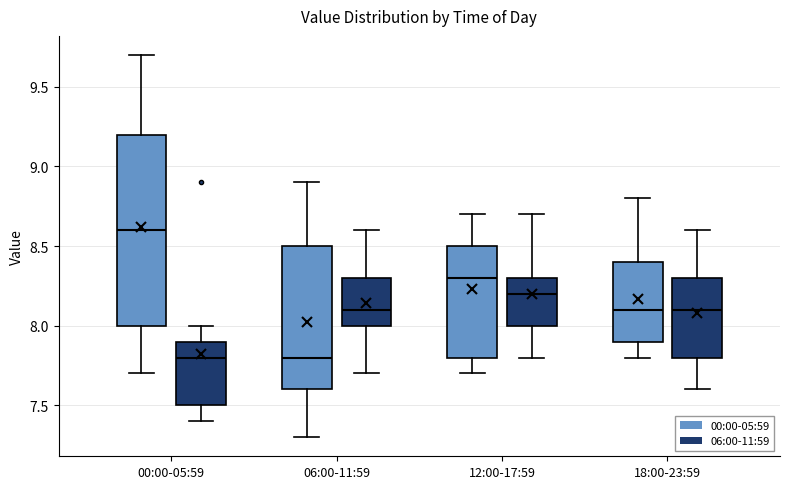

Reading left to right, read every box against the y-axis: the position of its median line, the range the box covers, and the ends of its whiskers. The values are not printed on the chart, so give them approximately, as read against the axis.

00:00-05:59 (00:00-05:59): median 8.6, box 8.0 to 9.2, whiskers 7.7 to 9.7
00:00-05:59 (06:00-11:59): median 7.8, box 7.5 to 7.9, whiskers 7.4 to 8.0
06:00-11:59 (00:00-05:59): median 7.8, box 7.6 to 8.5, whiskers 7.3 to 8.9
06:00-11:59 (06:00-11:59): median 8.1, box 8.0 to 8.3, whiskers 7.7 to 8.6
12:00-17:59 (00:00-05:59): median 8.3, box 7.8 to 8.5, whiskers 7.7 to 8.7
12:00-17:59 (06:00-11:59): median 8.2, box 8.0 to 8.3, whiskers 7.8 to 8.7
18:00-23:59 (00:00-05:59): median 8.1, box 7.9 to 8.4, whiskers 7.8 to 8.8
18:00-23:59 (06:00-11:59): median 8.1, box 7.8 to 8.3, whiskers 7.6 to 8.6